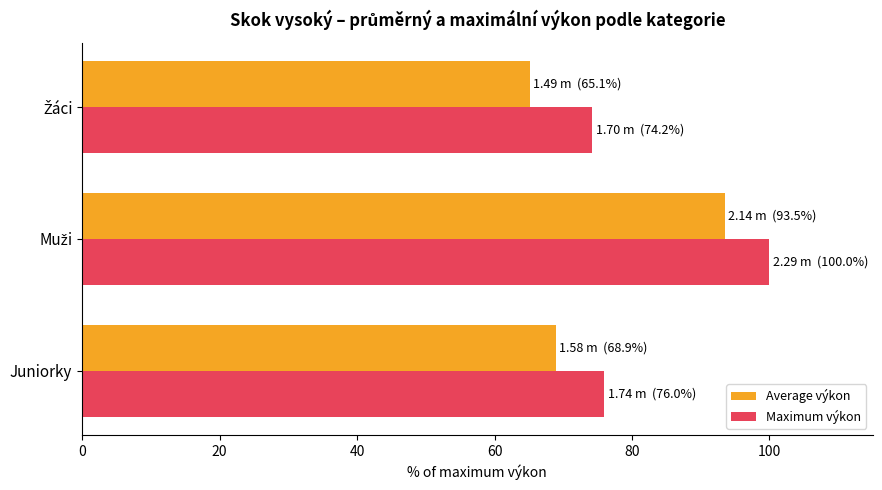

What is the difference between the second highest and minimum values in the Average výkon series?

3.8